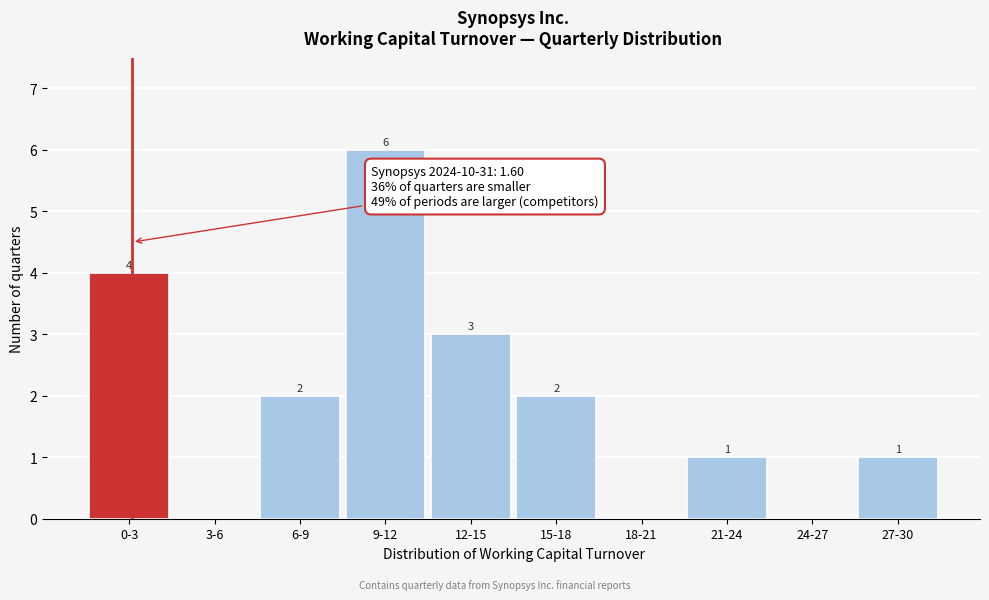

Reading left to right, list all the values displayed in this chart.

0-3=4	3-6=0	6-9=2	9-12=6	12-15=3	15-18=2	18-21=0	21-24=1	24-27=0	27-30=1